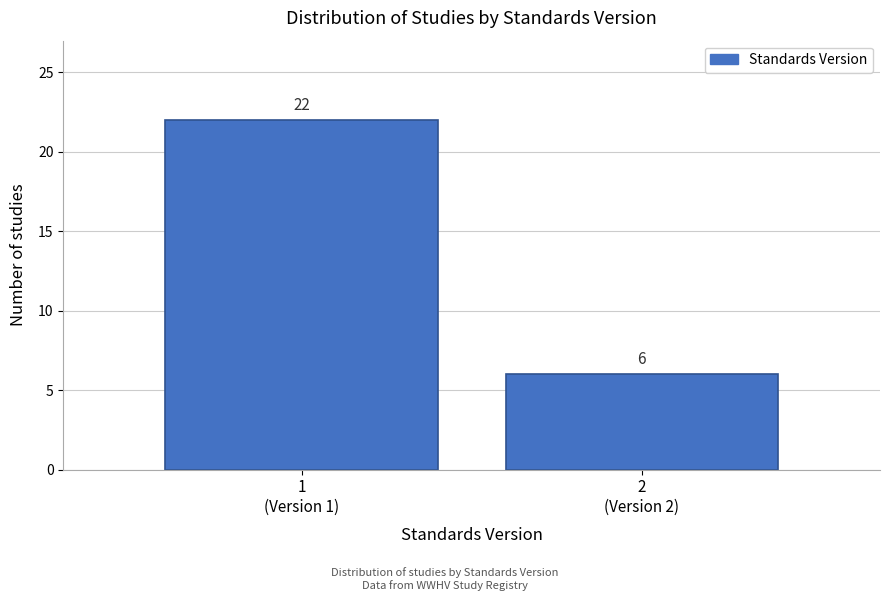

Reading left to right, extract all data points from this chart.

22	6